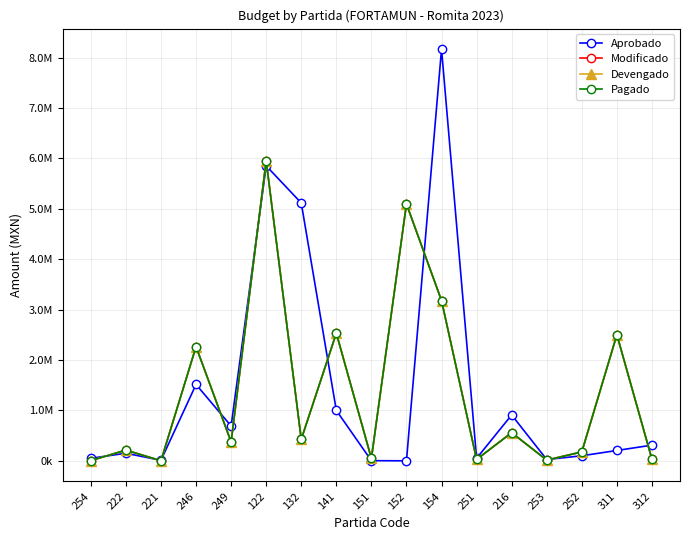

Is this an area chart (filled region under the line)?

No